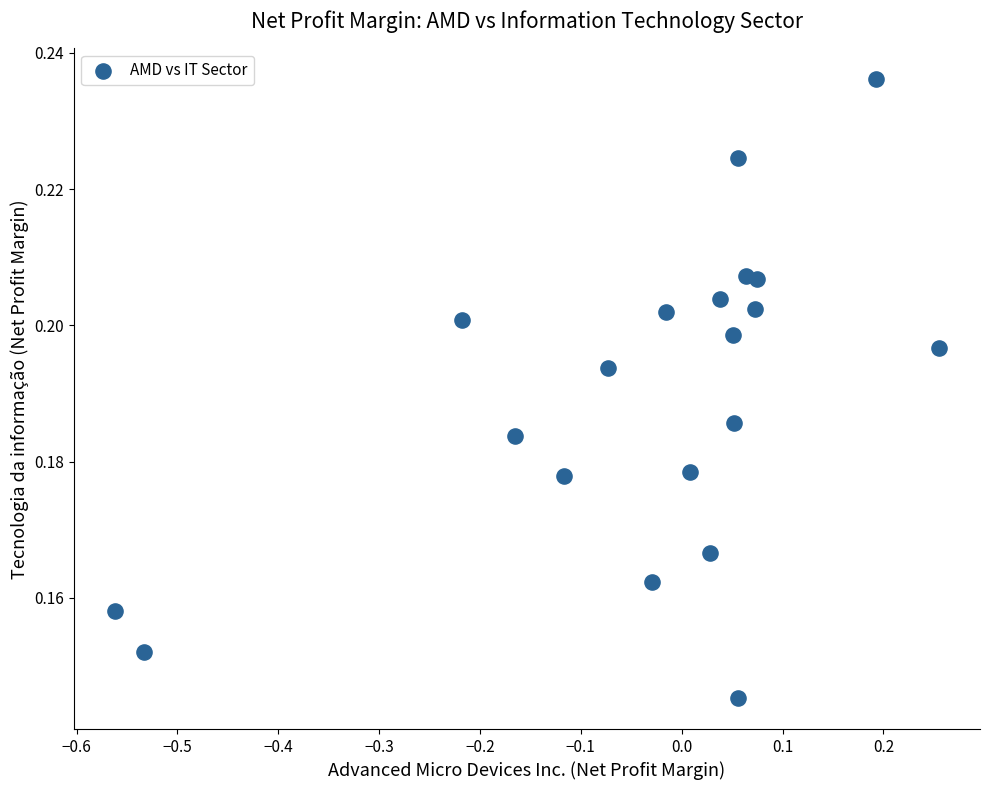

What is the range of X values (max minus min)?

0.8